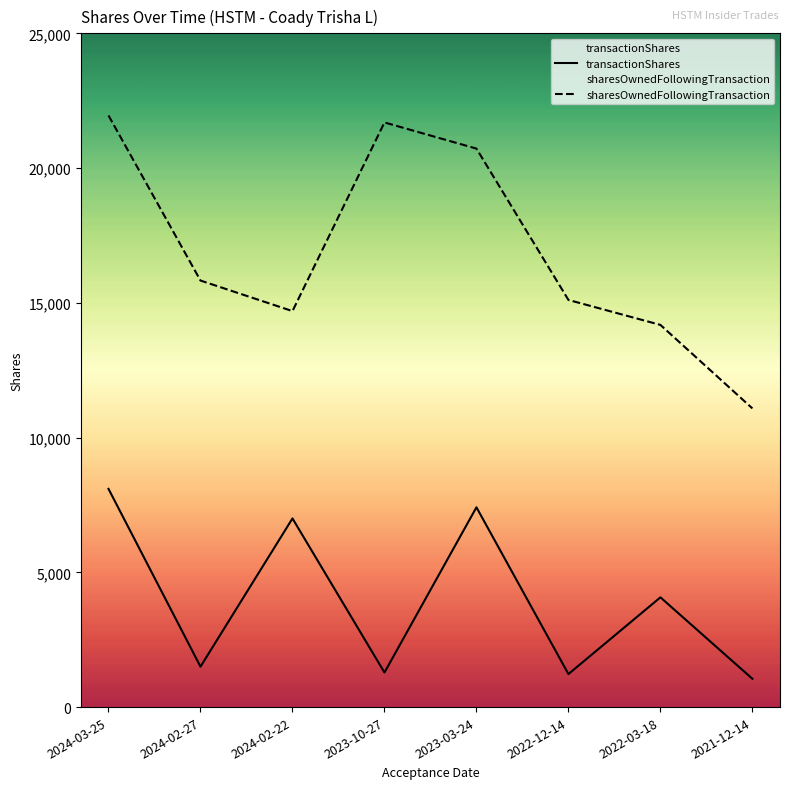

Does the chart have visible grid lines?

No